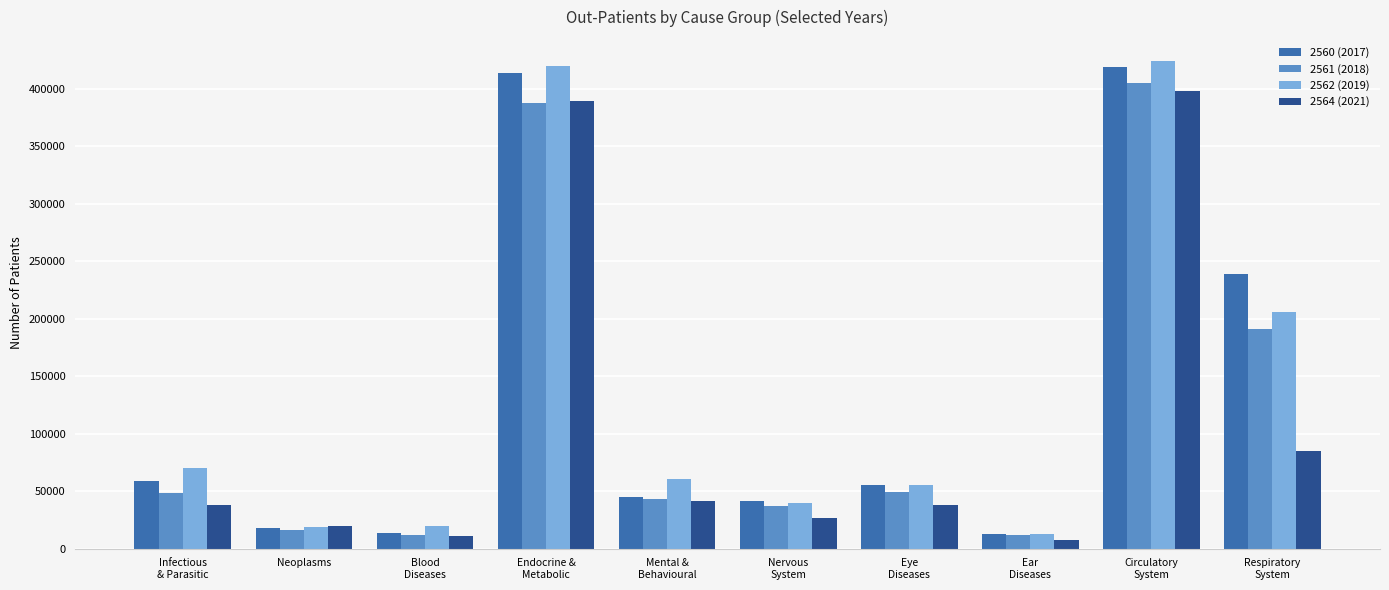

The value of 2564 (2021) at Neoplasms is 19861. True or false?

True